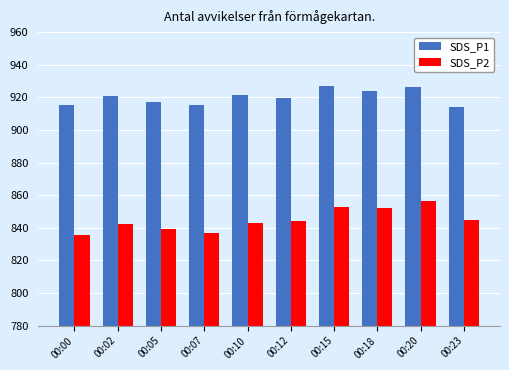

How many groups of bars are there?

10